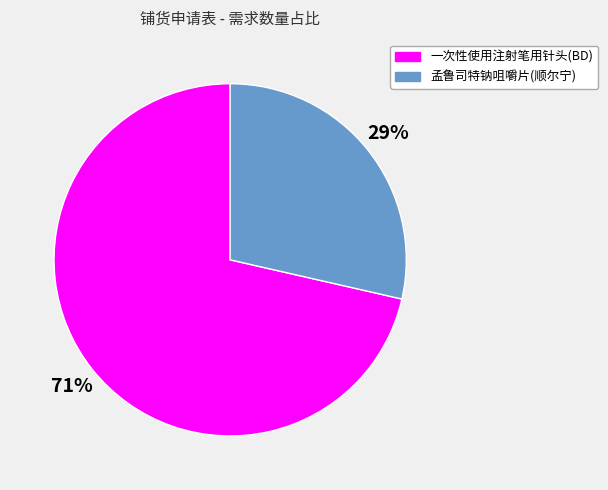

Does any single category account for the majority?

Yes